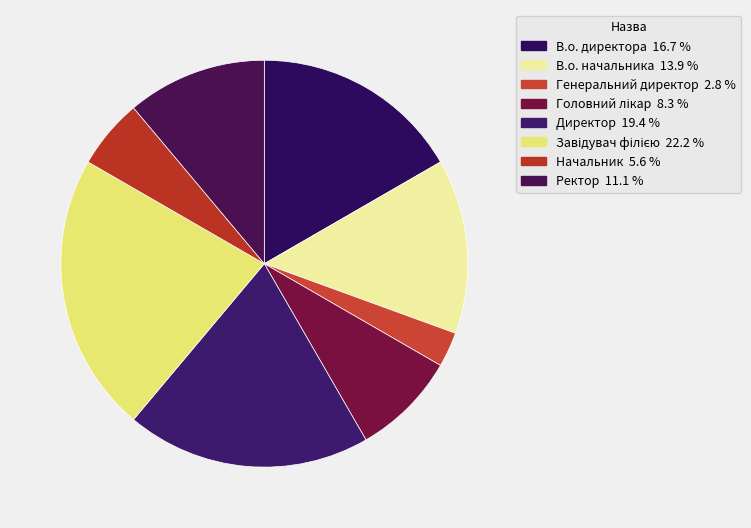

How many segments does this pie chart have?

8